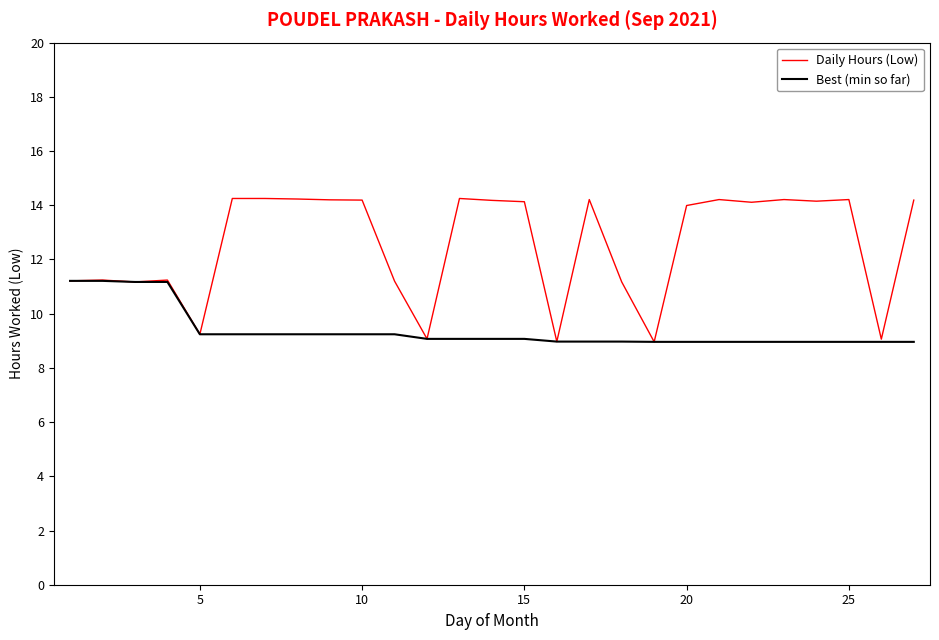

What is the minimum value for Best (min so far)?

9.0